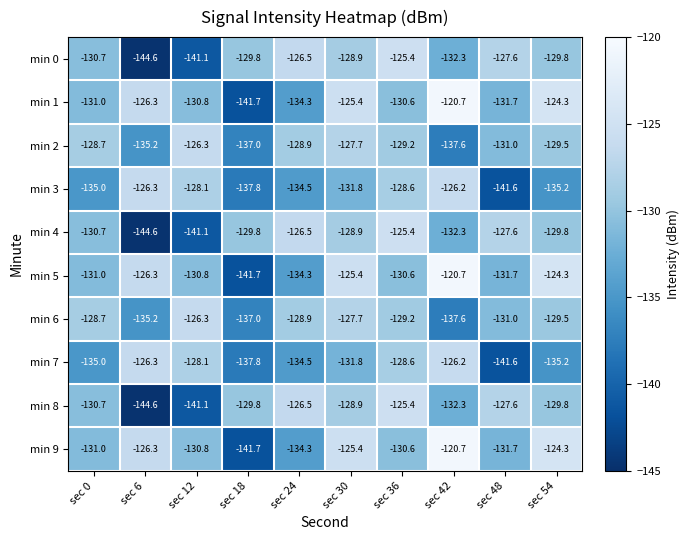

At how many categories does at least one series exceed -130?

10